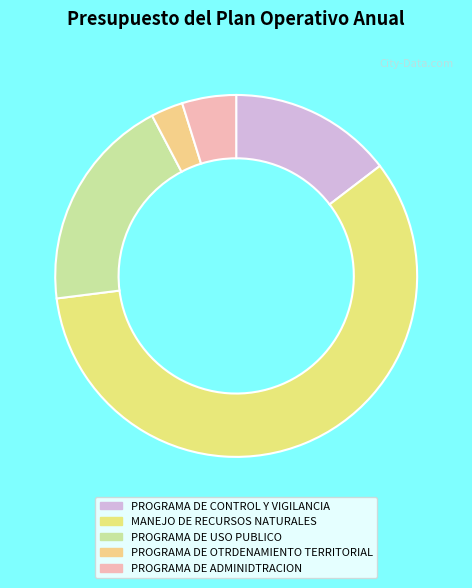

Which slice is the smallest?

PROGRAMA DE OTRDENAMIENTO TERRITORIAL